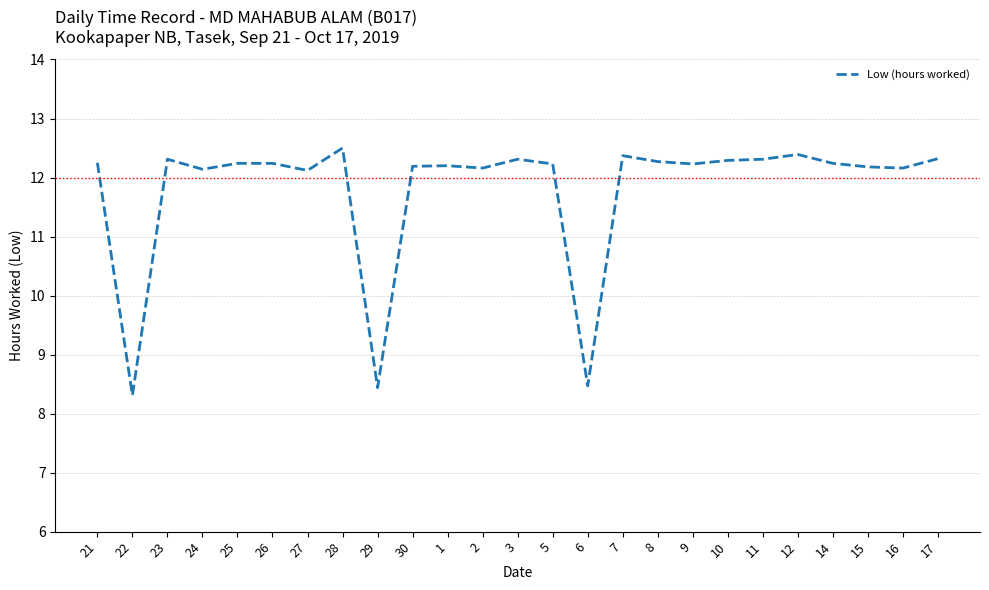

What position from the right is 15?

3